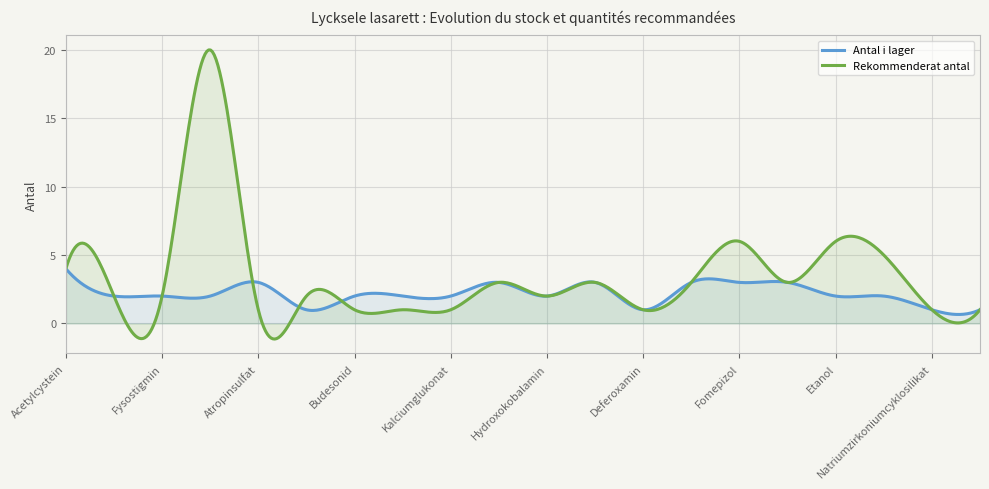

Rank the series by their average value, from lowest to highest.

Antal i lager, Rekommenderat antal